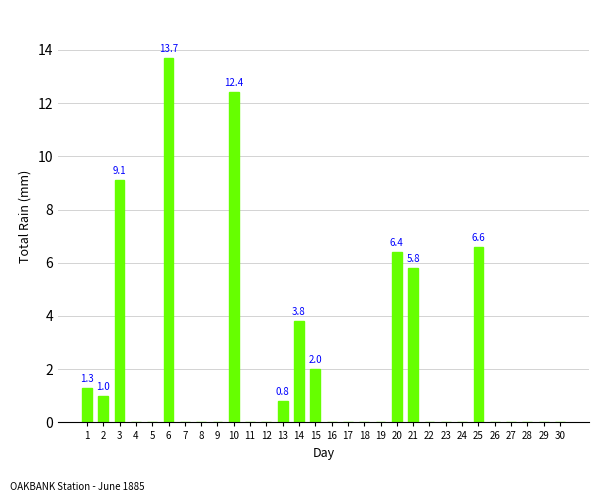

What is the average value?

2.1